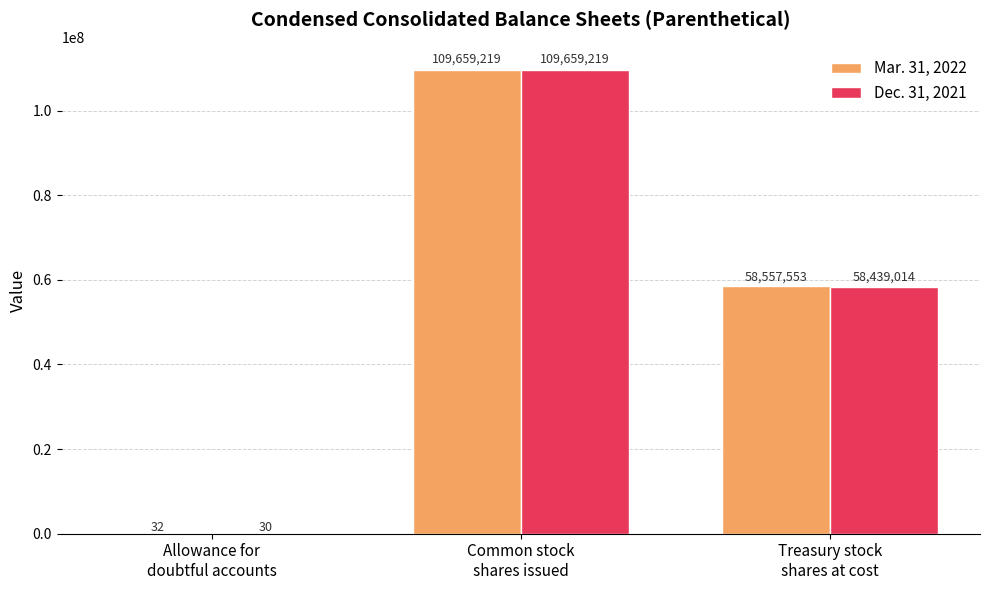

Is the value of Dec. 31, 2021 at Treasury stock
shares at cost greater than the value of Mar. 31, 2022 at Treasury stock
shares at cost?

No